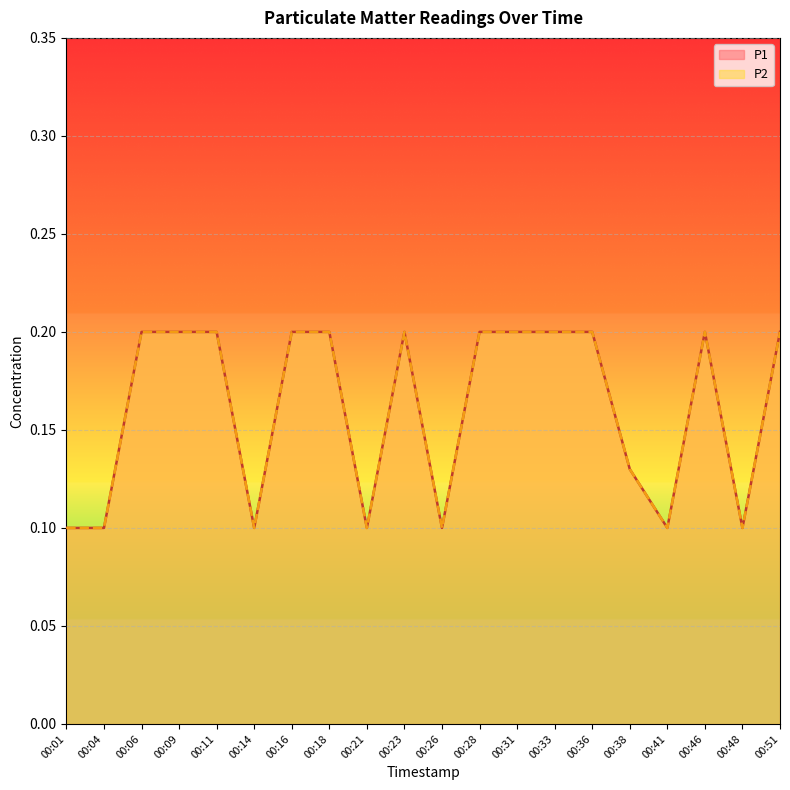

Reading left to right, list all the values displayed in this chart.

P1: 00:01=0.1	00:04=0.1	00:06=0.2	00:09=0.2	00:11=0.2	00:14=0.1	00:16=0.2	00:18=0.2	00:21=0.1	00:23=0.2	00:26=0.1	00:28=0.2	00:31=0.2	00:33=0.2	00:36=0.2	00:38=0.1	00:41=0.1	00:46=0.2	00:48=0.1	00:51=0.2
P2: 00:01=0.1	00:04=0.1	00:06=0.2	00:09=0.2	00:11=0.2	00:14=0.1	00:16=0.2	00:18=0.2	00:21=0.1	00:23=0.2	00:26=0.1	00:28=0.2	00:31=0.2	00:33=0.2	00:36=0.2	00:38=0.1	00:41=0.1	00:46=0.2	00:48=0.1	00:51=0.2